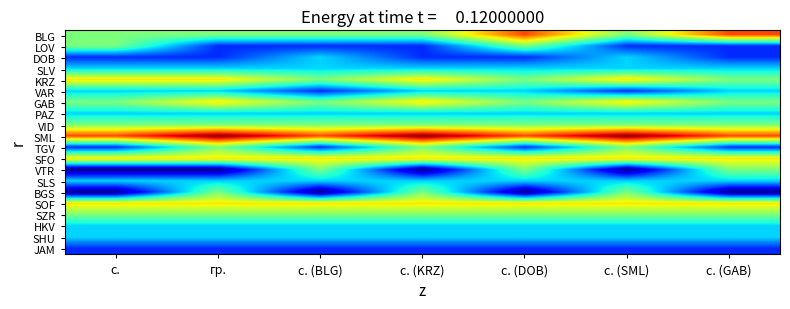

At which category is the sum across all series the highest?

гр.